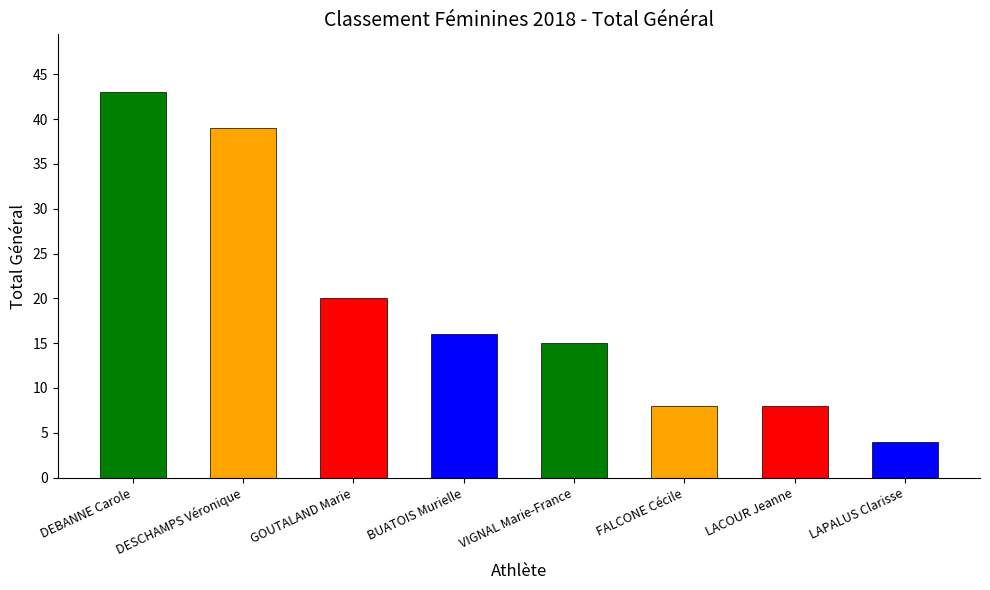

Which category has the highest value across all series?

DEBANNE Carole